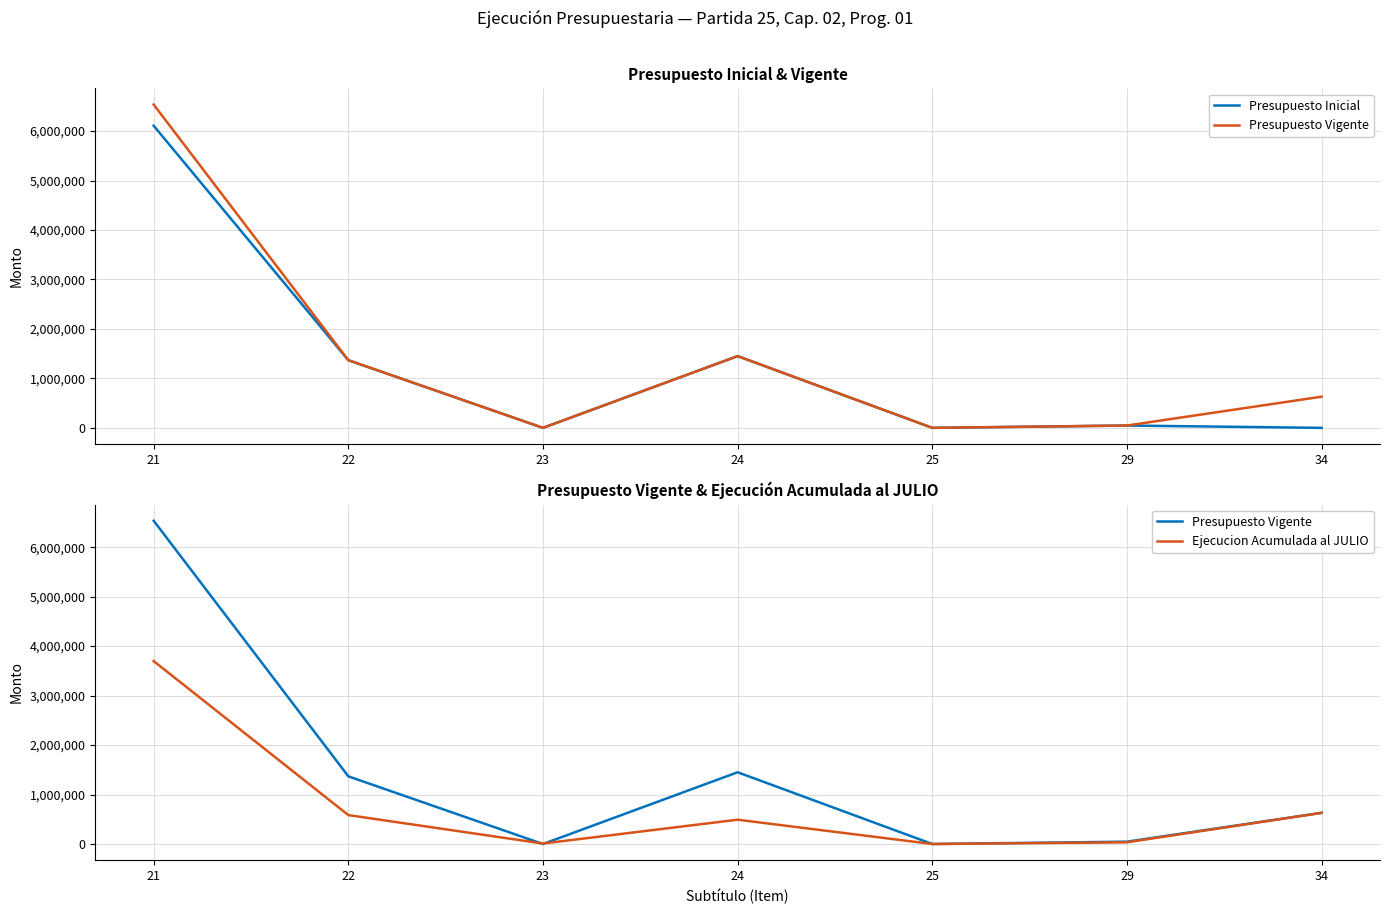

Reading left to right, what are all the values shown in this chart?

Presupuesto Inicial: 6107391	1367898	0	1450447	0	46999	0
Presupuesto Vigente: 6534745	1367898	0	1450447	0	46999	630021
Ejecucion Acumulada al JULIO: 3697296	584815	9879	491431	2	34600	629390